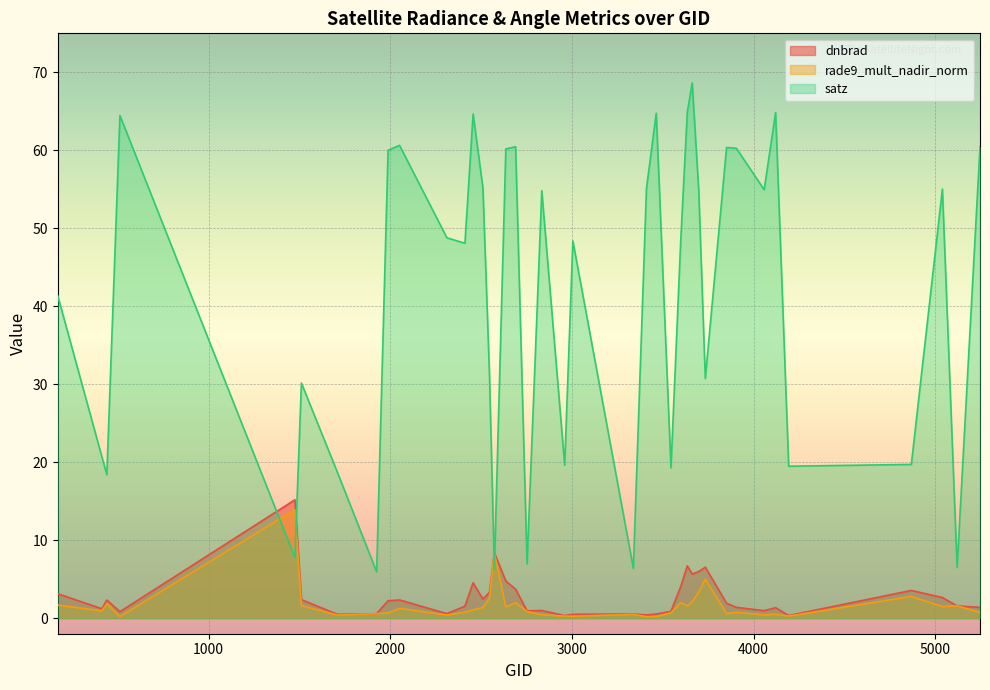

What is the sum of all dnbrad values?

108.9